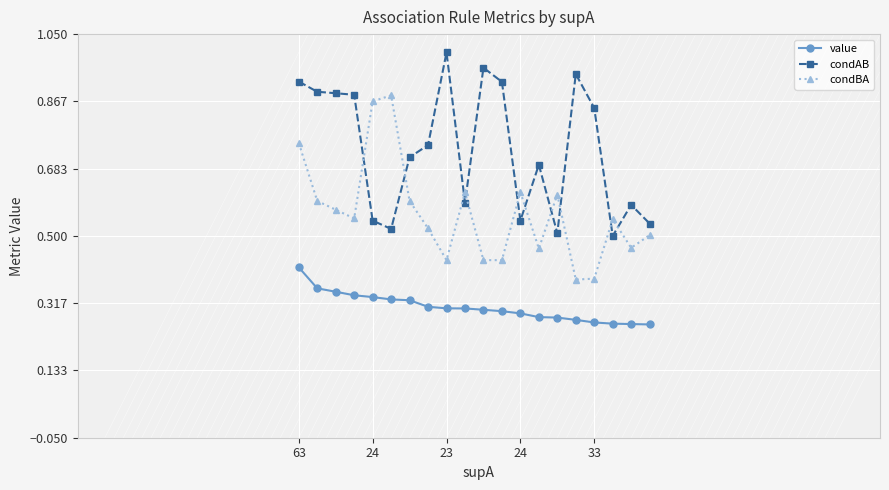

True or false: condAB has more than 0 interior local peaks.

True